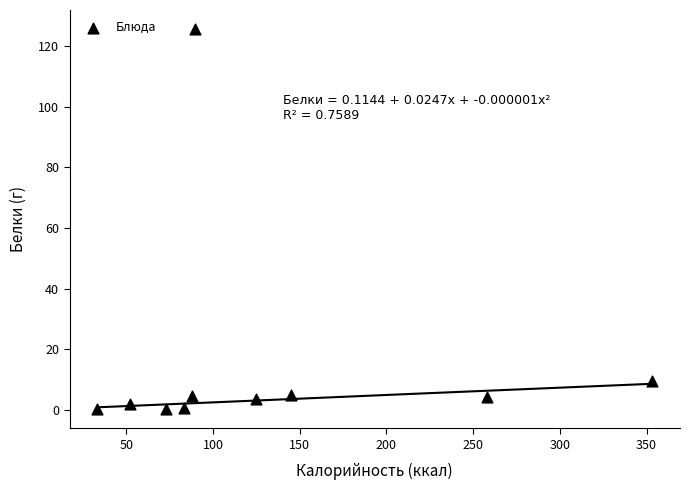

What is the average Y value?

15.6